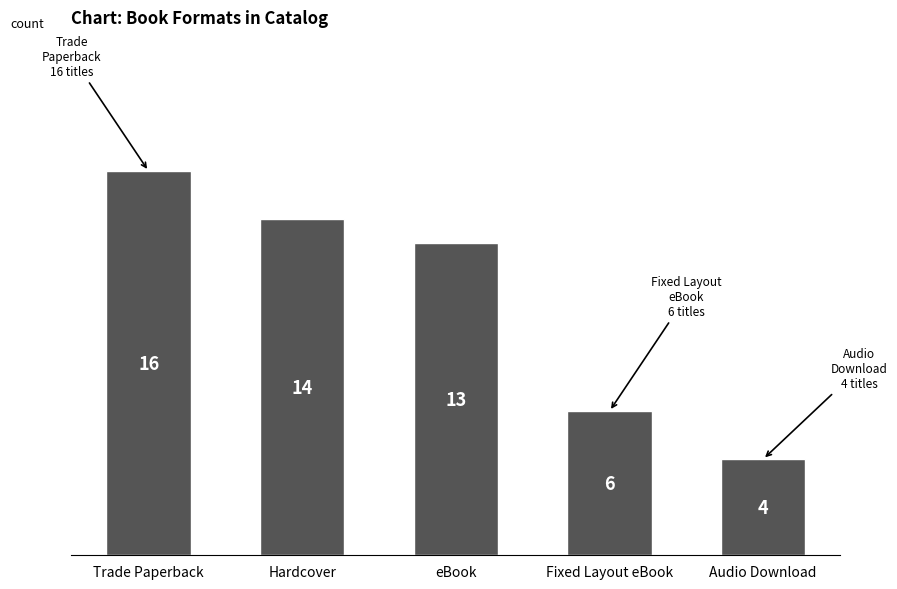

Does the chart contain stacked bars?

No